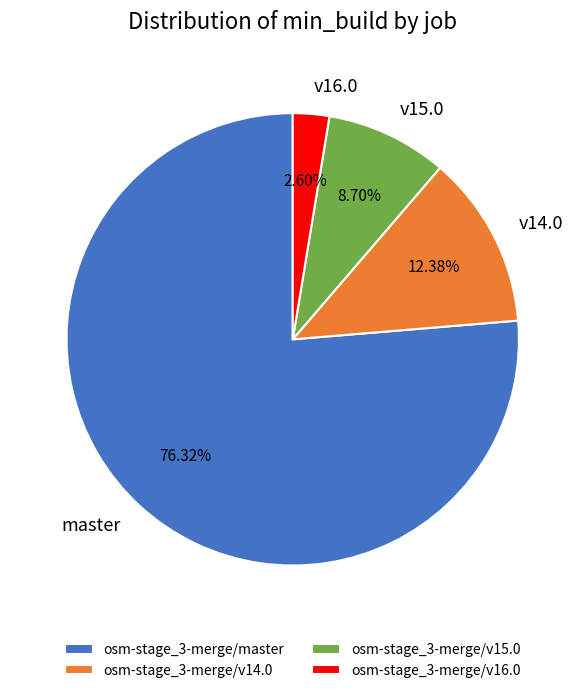

Count the number of slices in the pie.

4